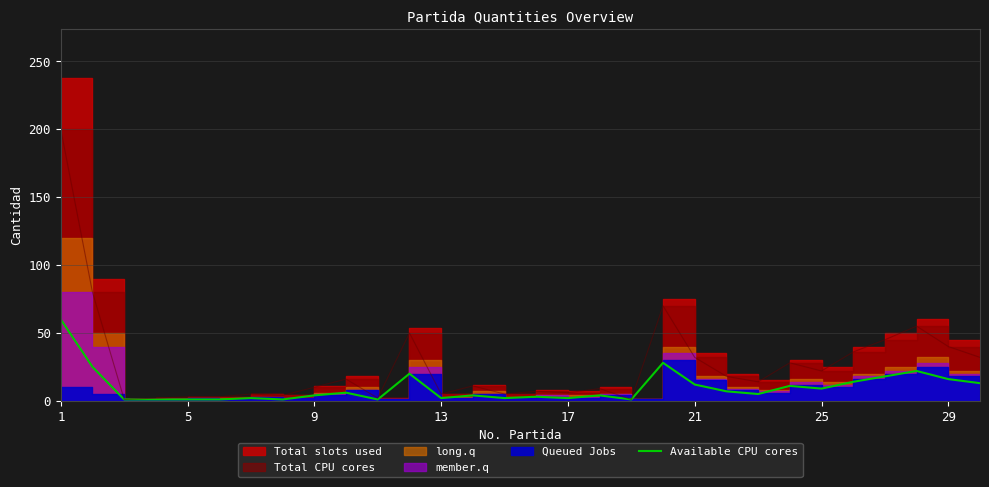

Is it true that Available CPU cores equals 9 at 25?

True